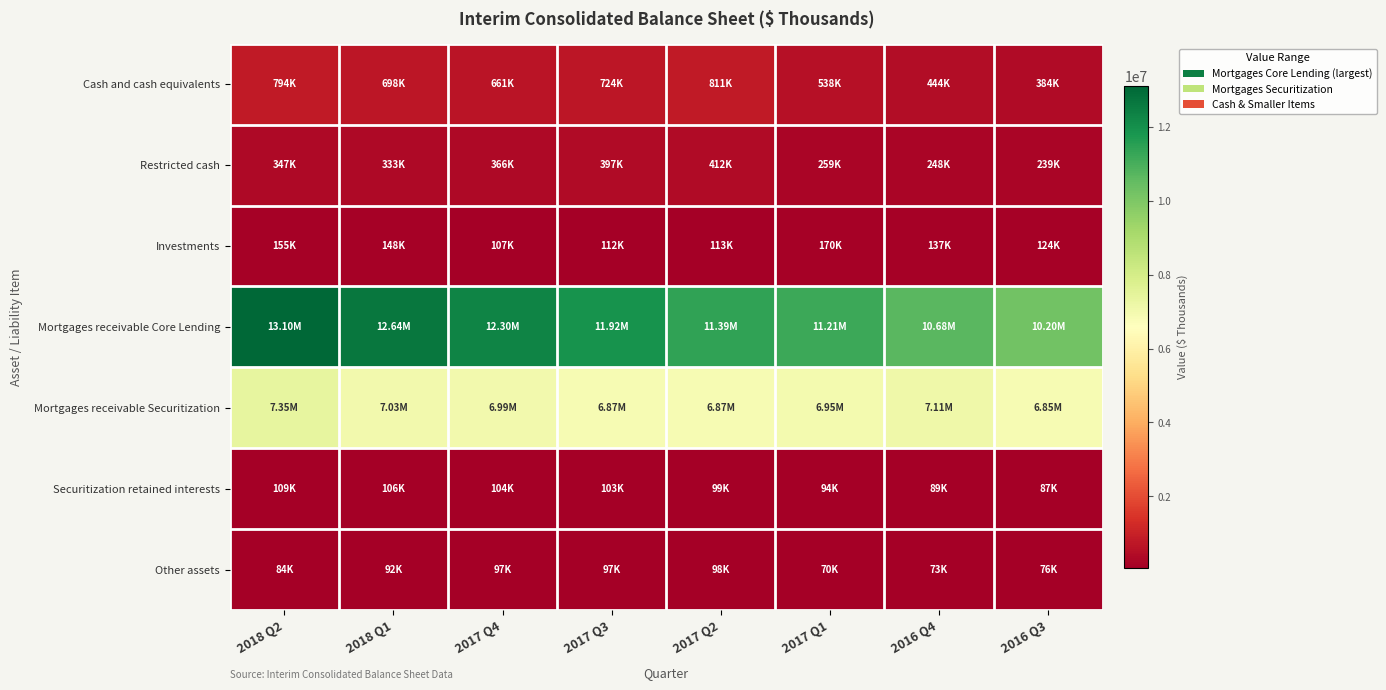

At which category does the chart reach its peak across all series?

2018 Q2